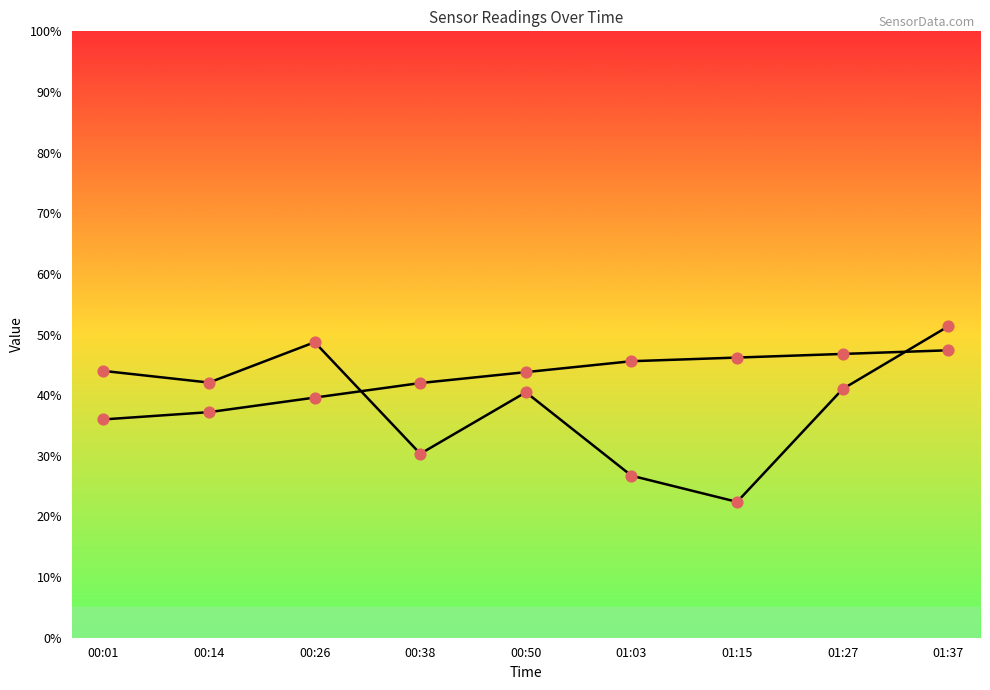

Does the chart have visible grid lines?

No